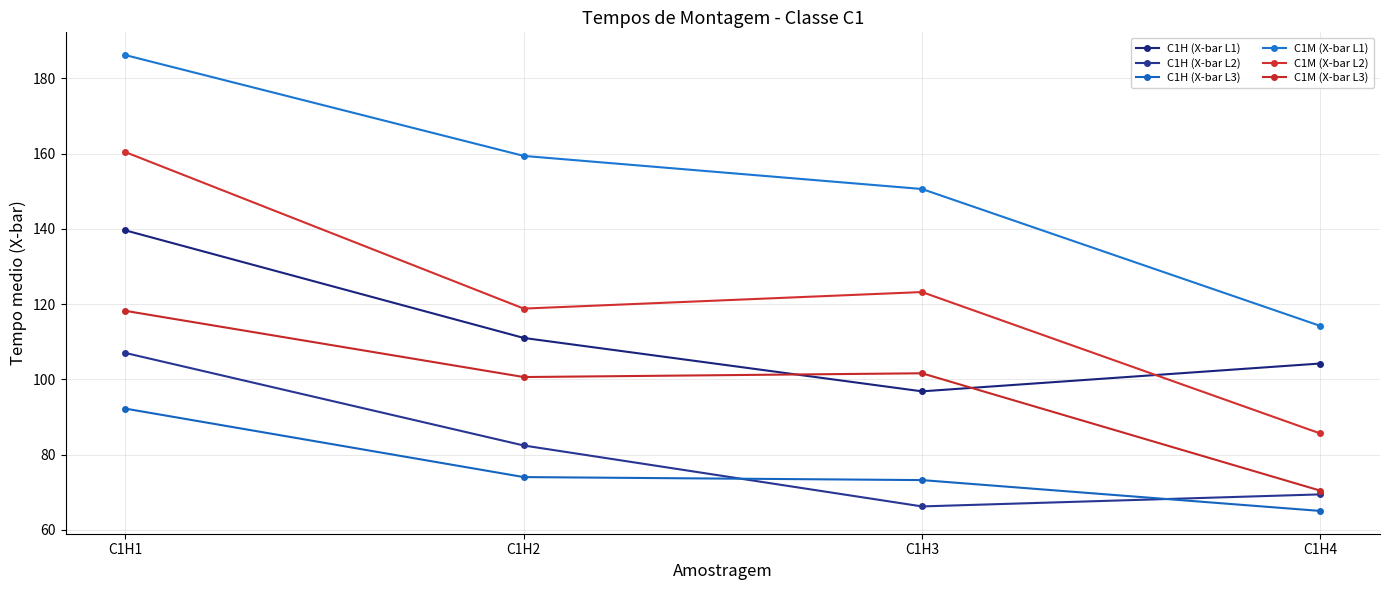

True or false: C1H (X-bar L3) has a value of 36.9 at C1H3.

False